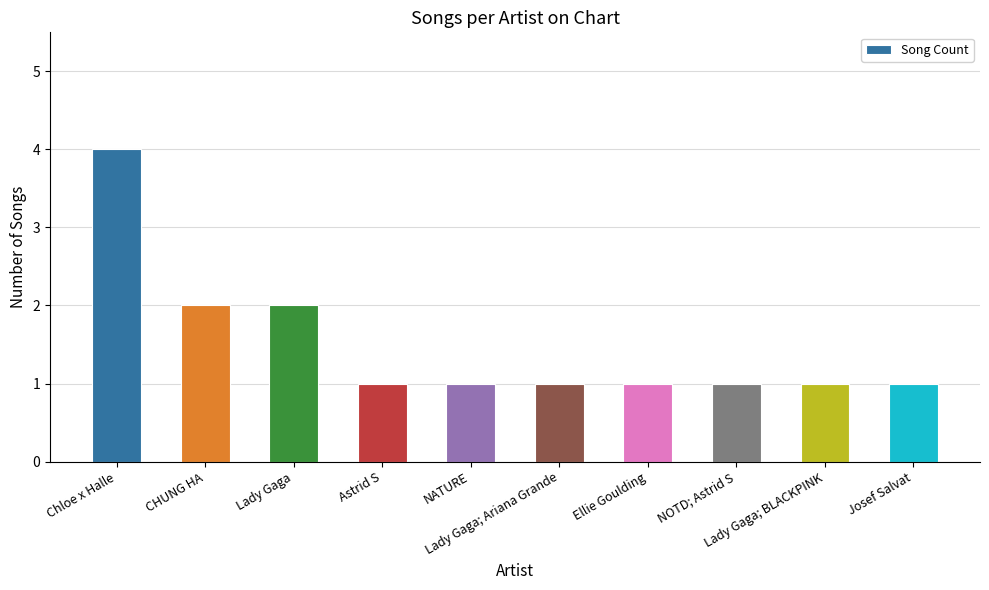

What is the label of the 10th bar from the left?

Josef Salvat